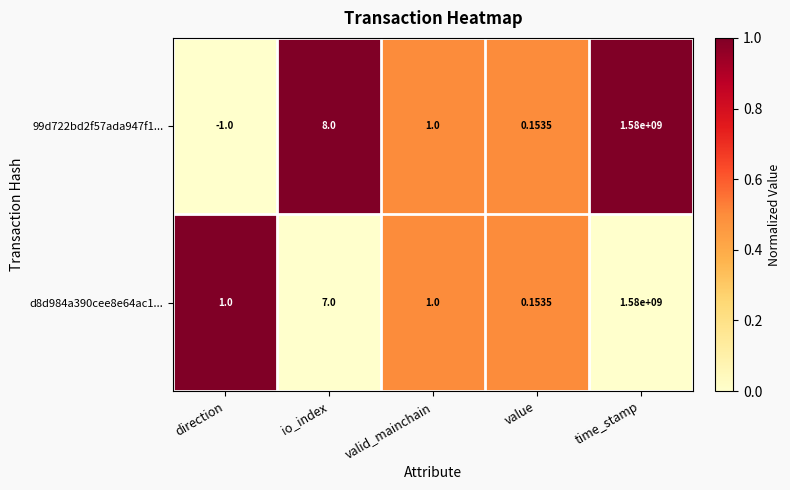

What is the difference between the highest and lowest values at io_index?

1.0